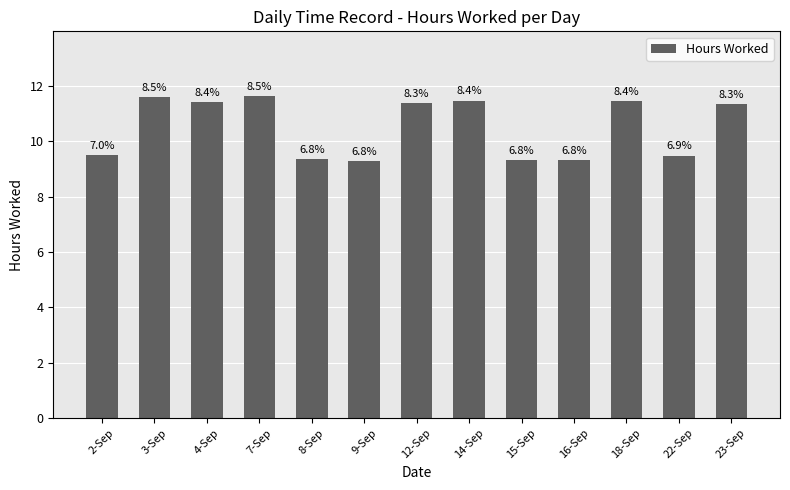

Are the bars horizontal?

No